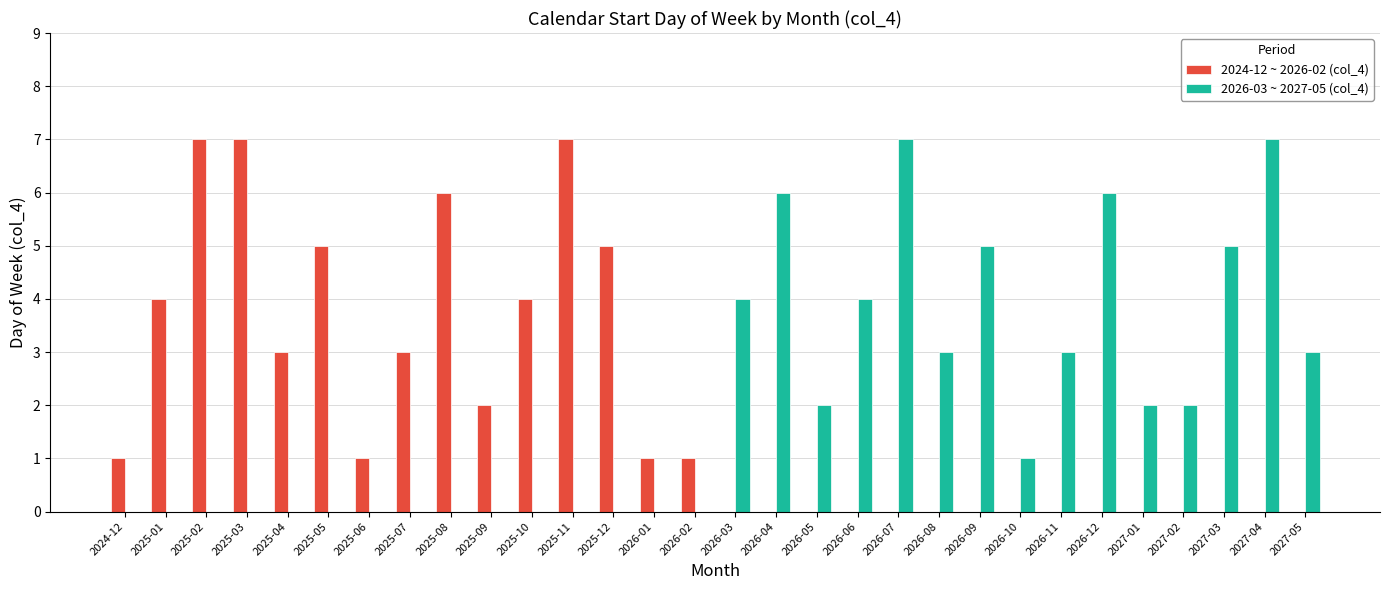

Between 2027-01 and 2027-04, which series saw the biggest shift?

2026-03 ~ 2027-05 (col_4)